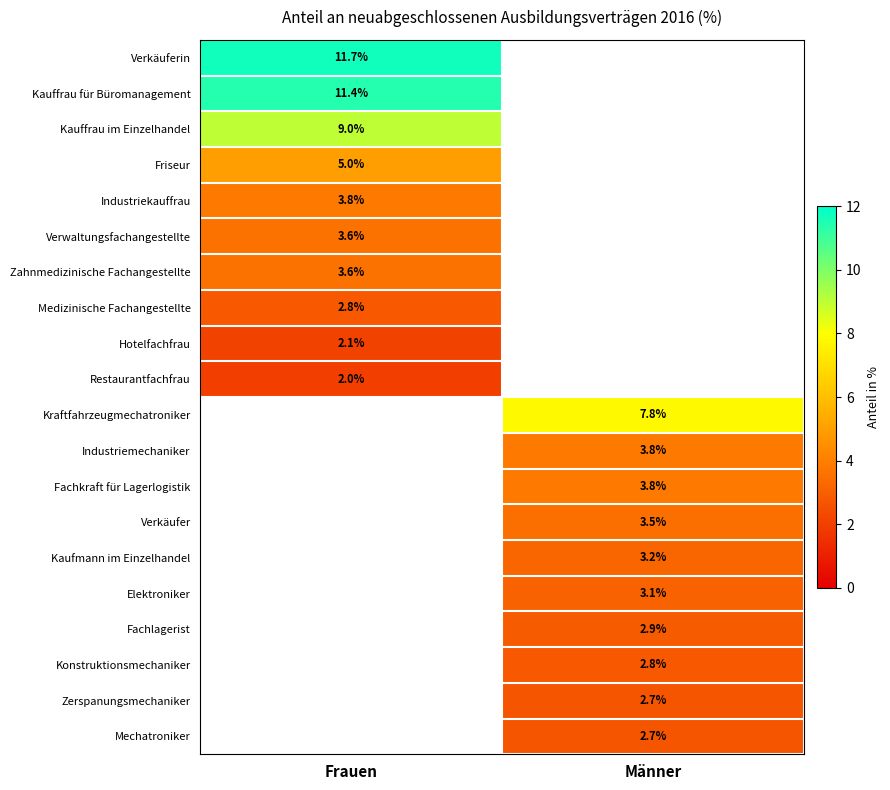

Which label corresponds to the smallest value in the chart?

Frauen